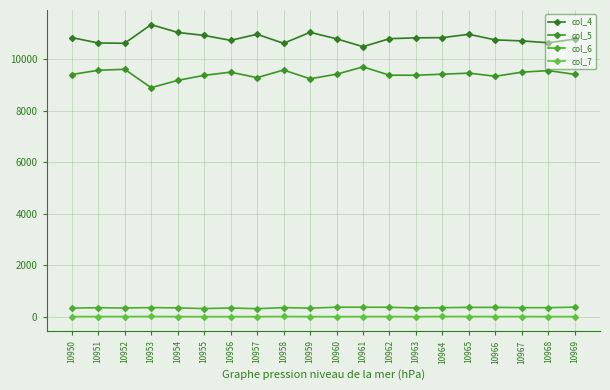

Which category has the highest value in the col_5 series?

10961